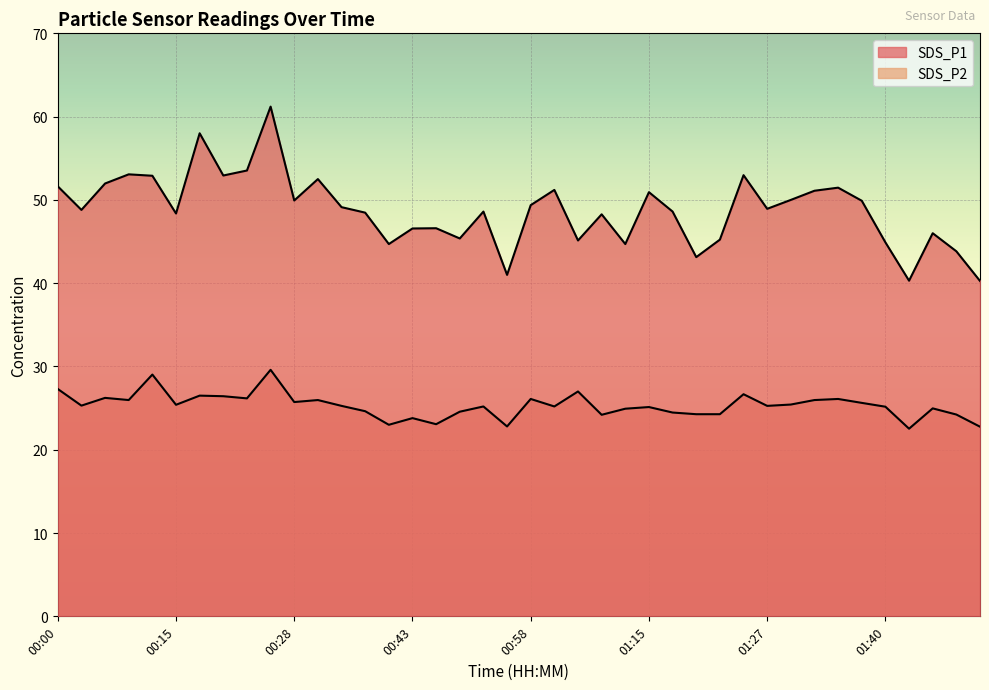

What is the sum of the SDS_P2 values at 00:53 and 00:05?

51.4